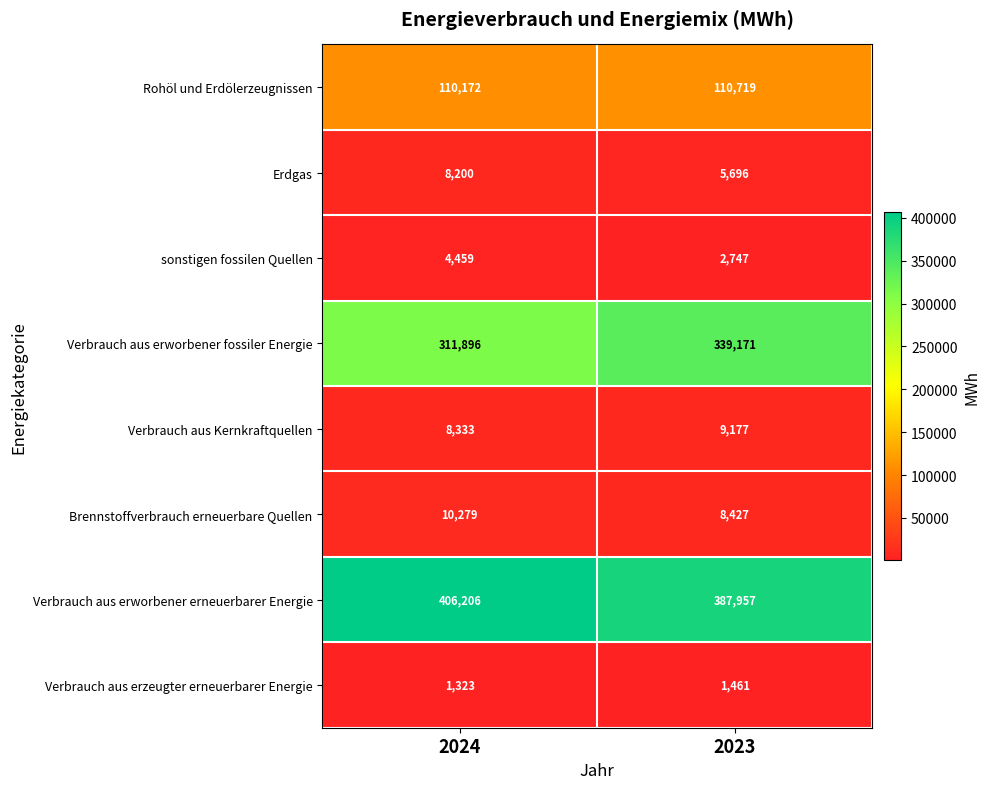

What is the spread (max minus min) of values at 2023?

386496